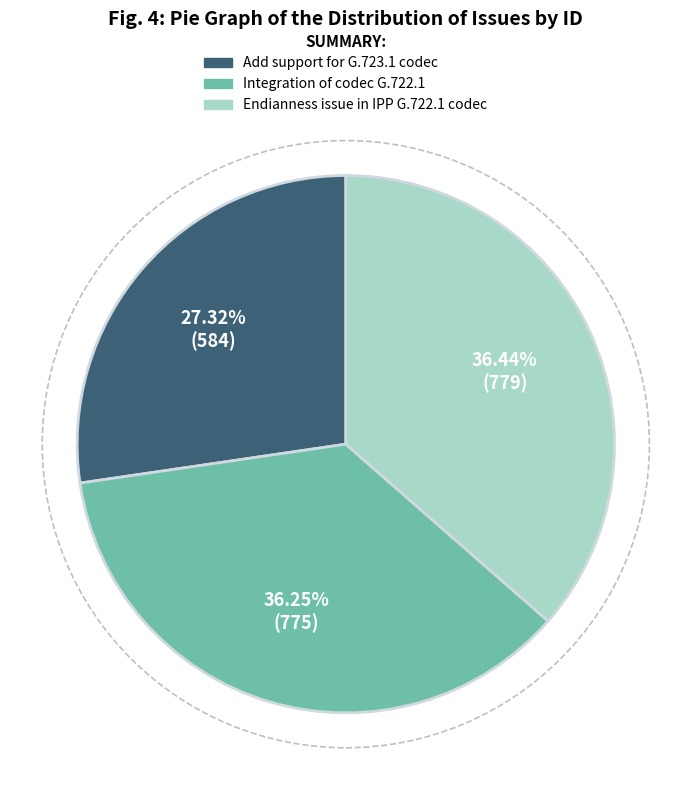

Is there a majority slice in this chart?

No